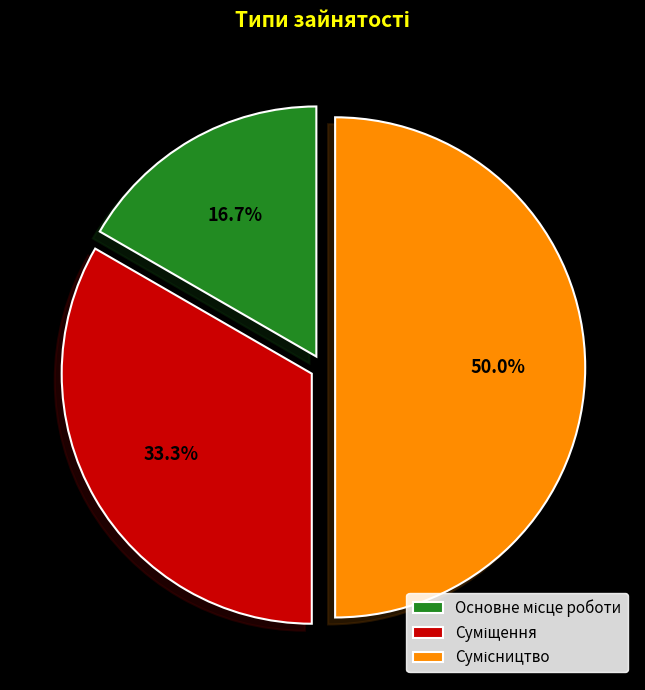

Count the number of slices in the pie.

3